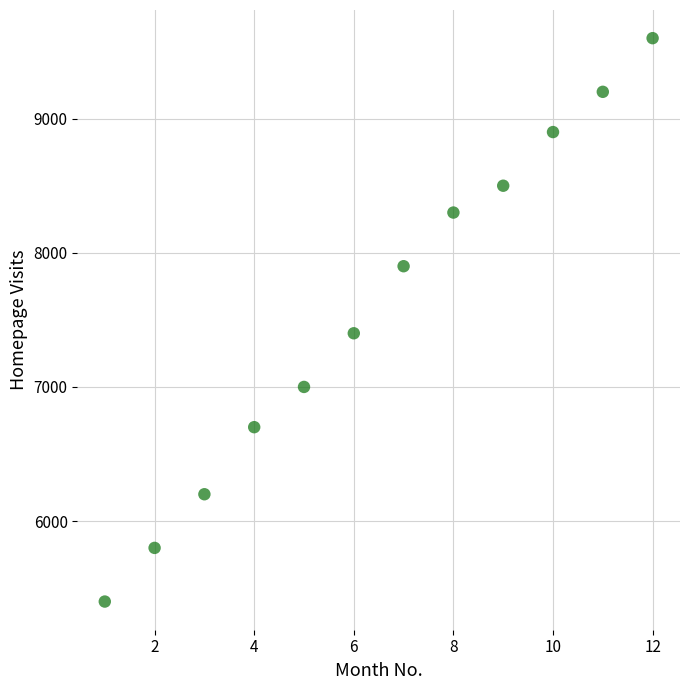

What Y value in the scatter plot is closest to 7500?

7400